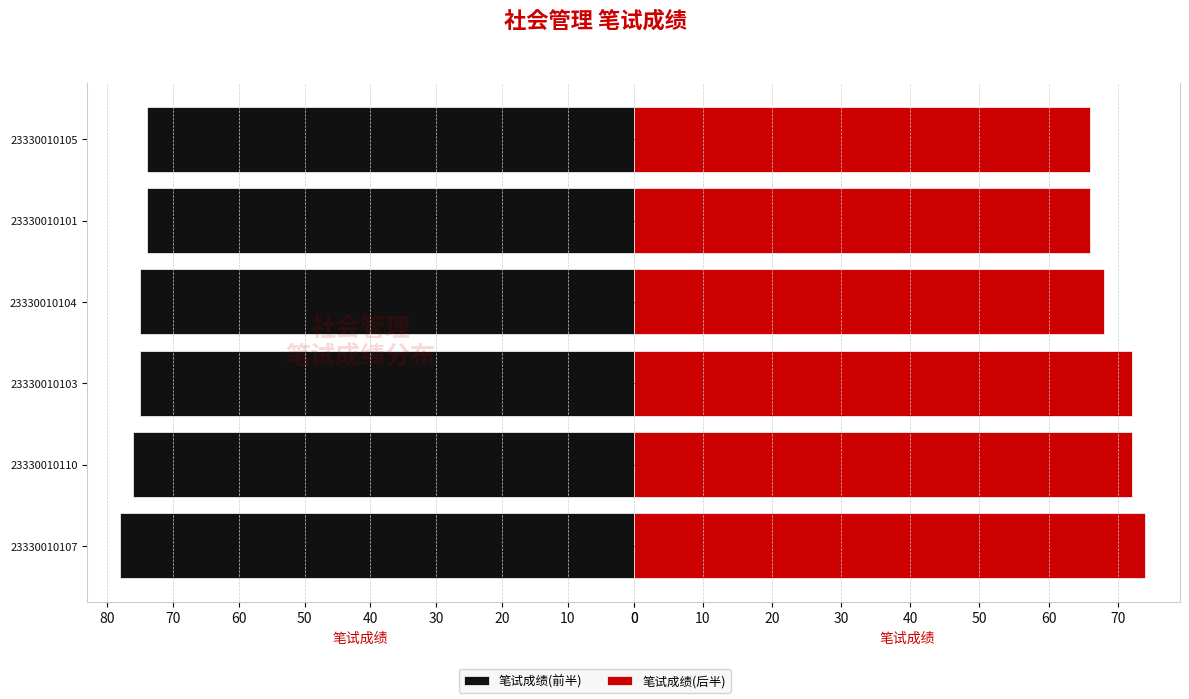

The 笔试成绩(前半) series shows 120 at 23330010101. True or false?

False